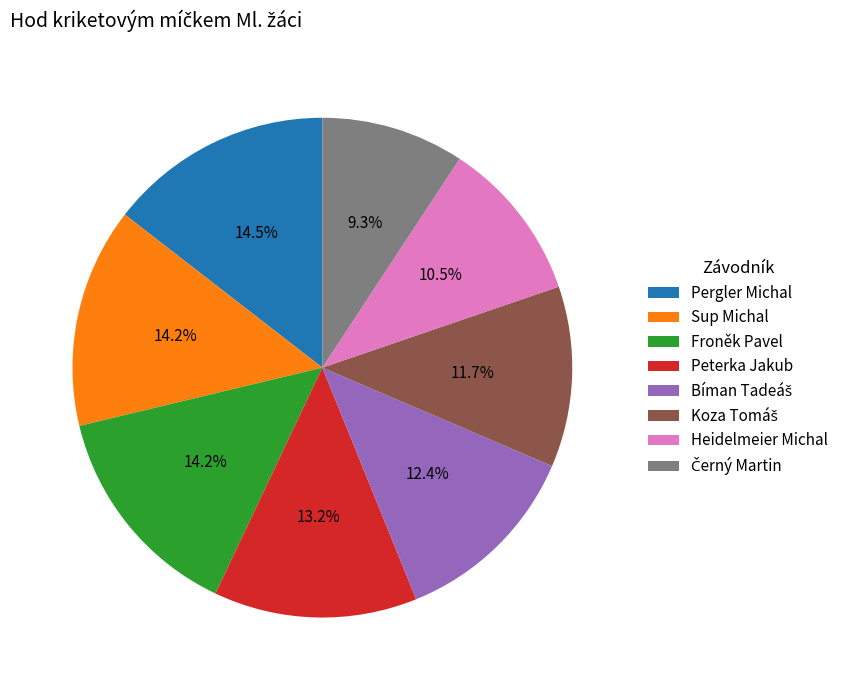

What percentage is NOT represented by Peterka Jakub?

86.8%